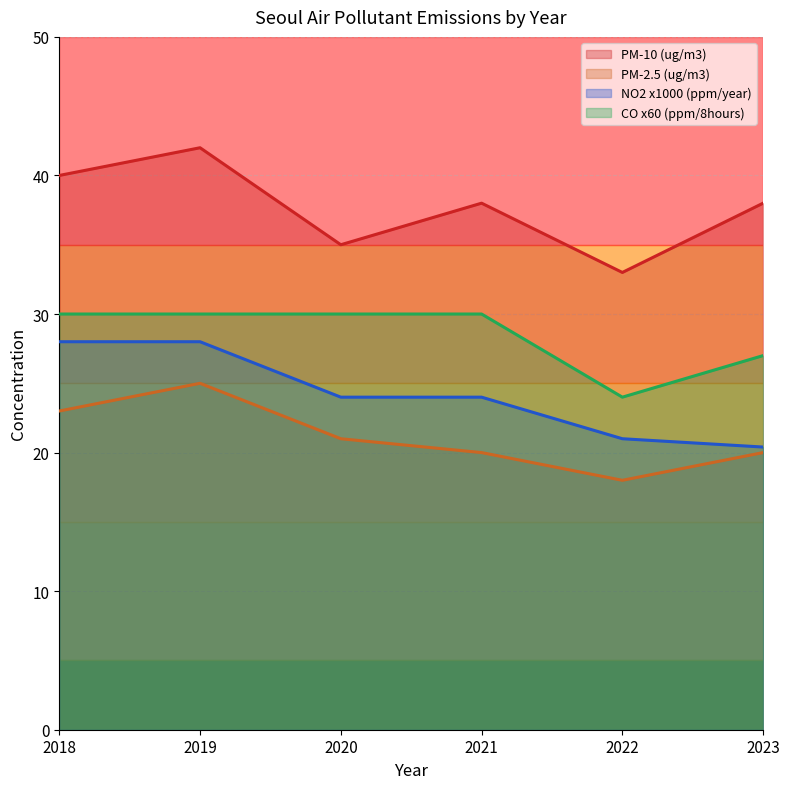

What is the difference between the second highest and second lowest values in the PM-10 (ug/m3) series?

5.0